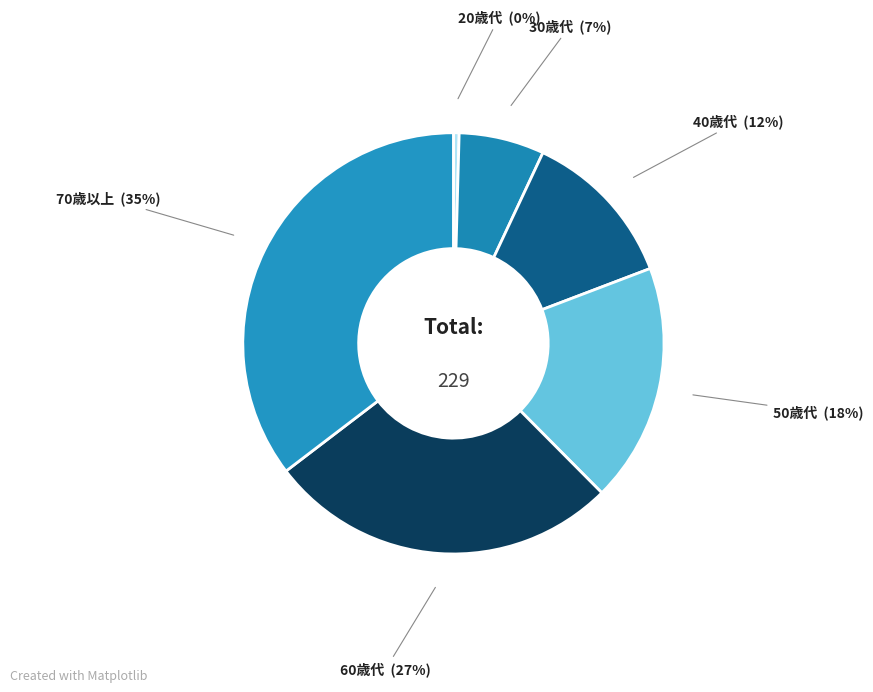

Which slice is the smallest?

20歳代